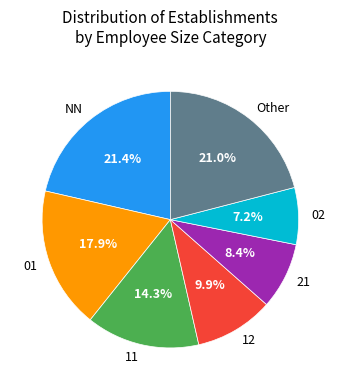

Combined, what portion of the pie is 11 and NN?

35.7%